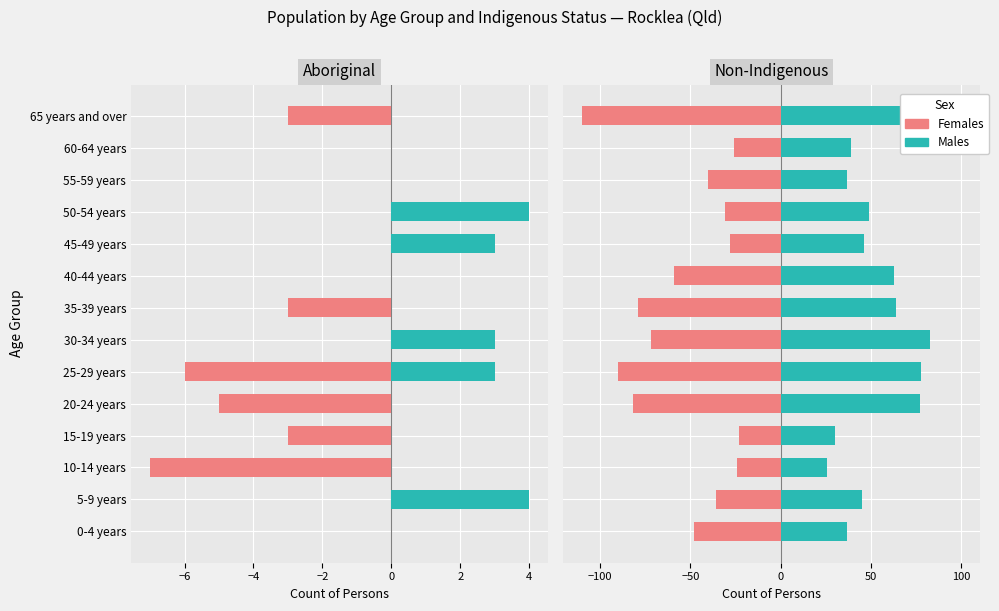

The value of Males (positive) at 15-19 years is 30. True or false?

True